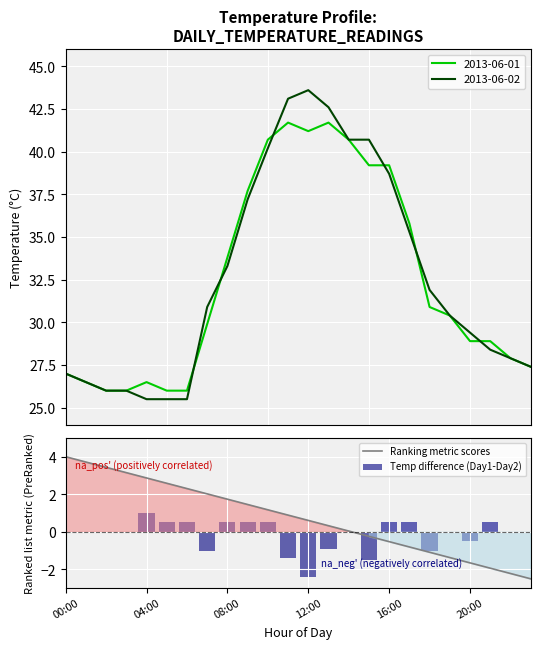

Where does the Ranking metric scores series first go above 0?

00:00